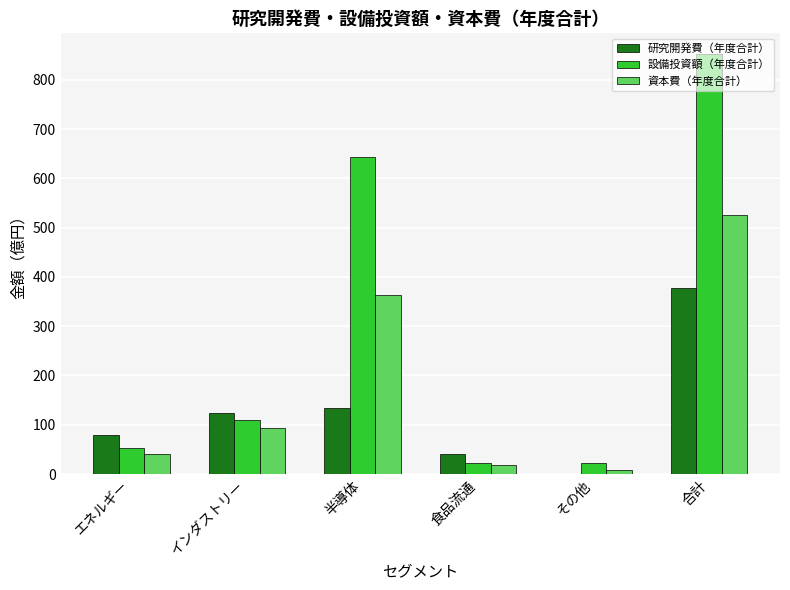

Between エネルギー and インダストリー, which series saw the biggest shift?

設備投資額（年度合計）